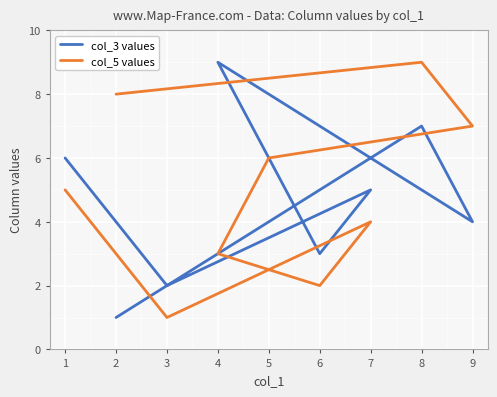

Reading right to left, transcribe all the data shown in this chart.

col_3 values: 9=4	8=7	7=5	6=3	5=8	4=9	3=2	2=1	1=6
col_5 values: 9=7	8=9	7=4	6=2	5=6	4=3	3=1	2=8	1=5